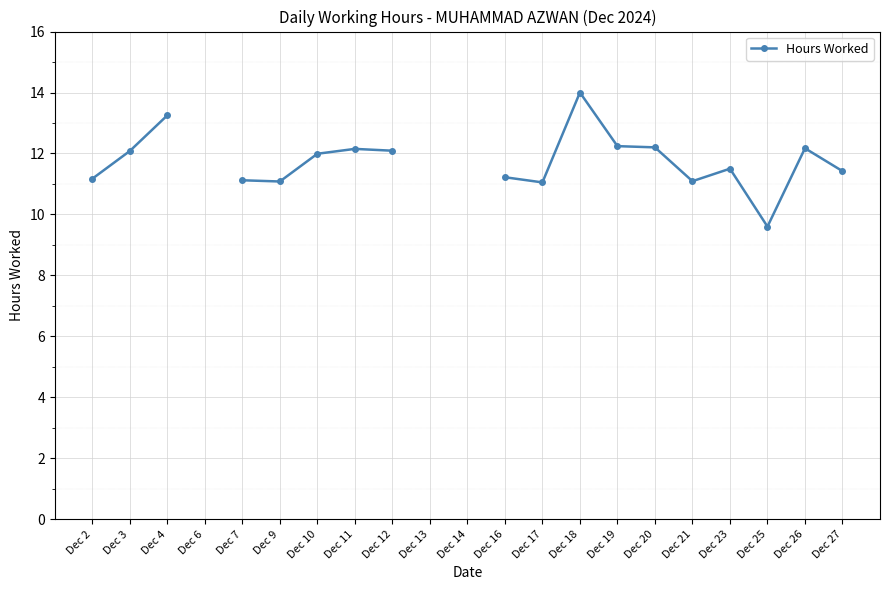

How many values exceed 11?

17